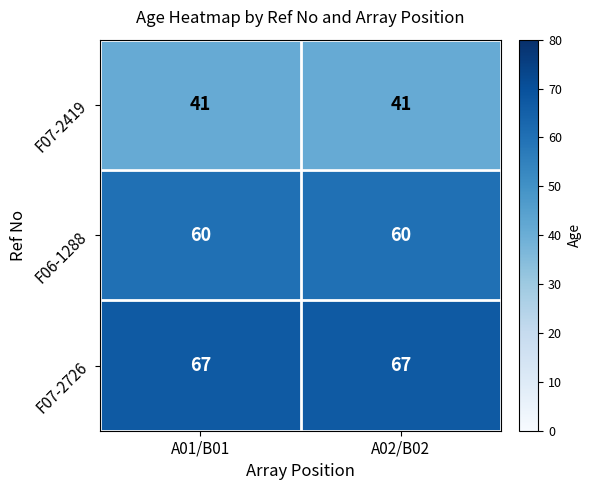

Reading left to right, transcribe all the data shown in this chart.

F07-2419: 41	41
F06-1288: 60	60
F07-2726: 67	67